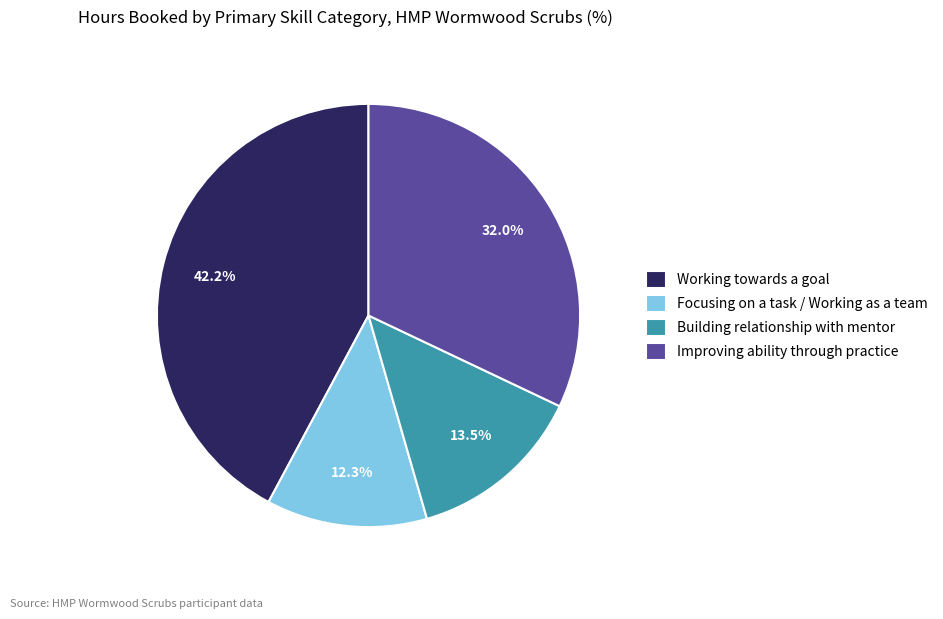

Approximately how many times larger is the value at Improving ability through practice compared to Focusing on a task / Working as a team?

2.6